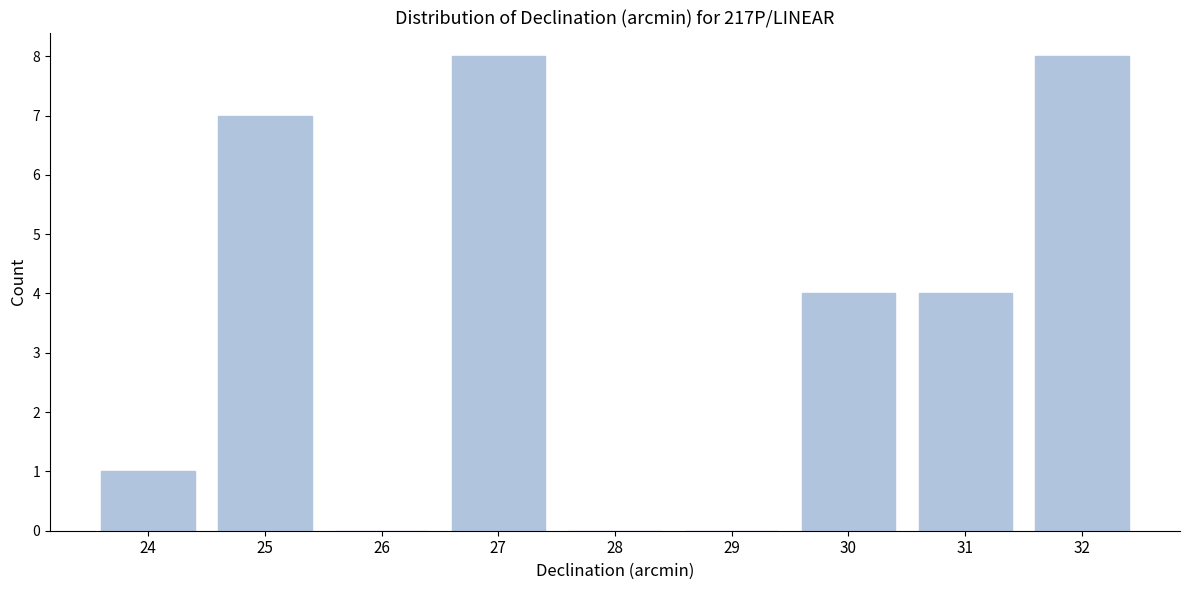

Reading left to right, what are all the values shown in this chart?

24=1	25=7	26=0	27=8	28=0	29=0	30=4	31=4	32=8